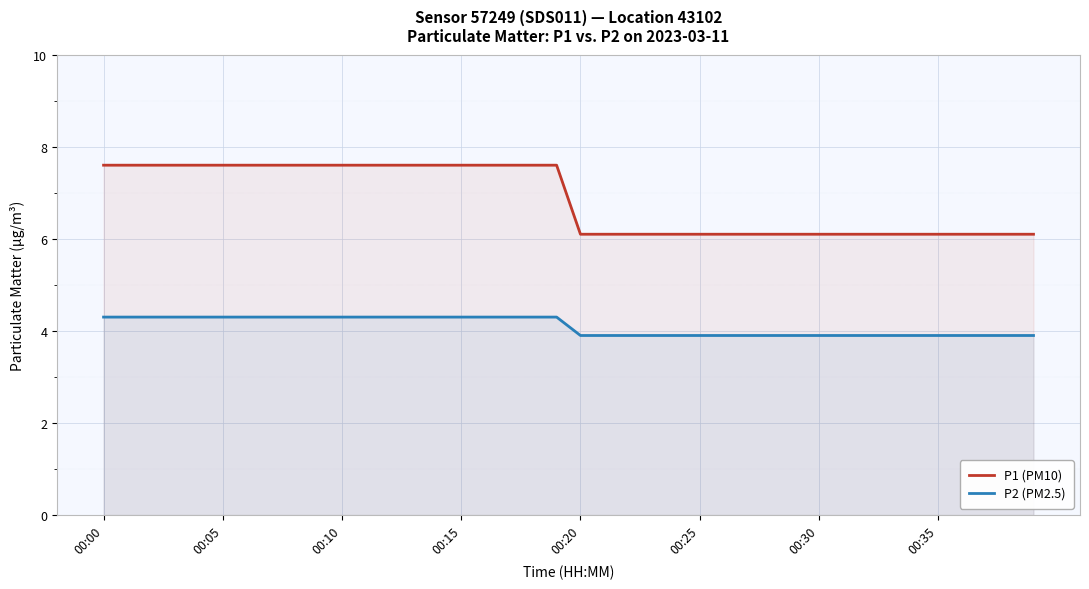

What is the maximum value for P1 (PM10)?

7.6